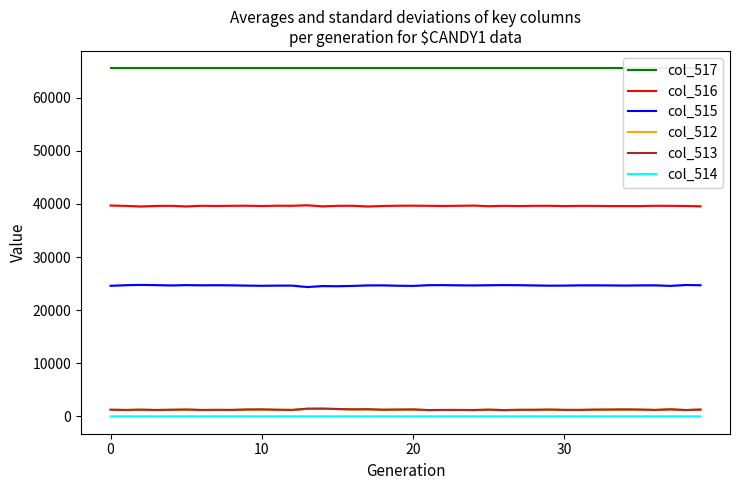

The value of col_515 at 5 is 32758. True or false?

False